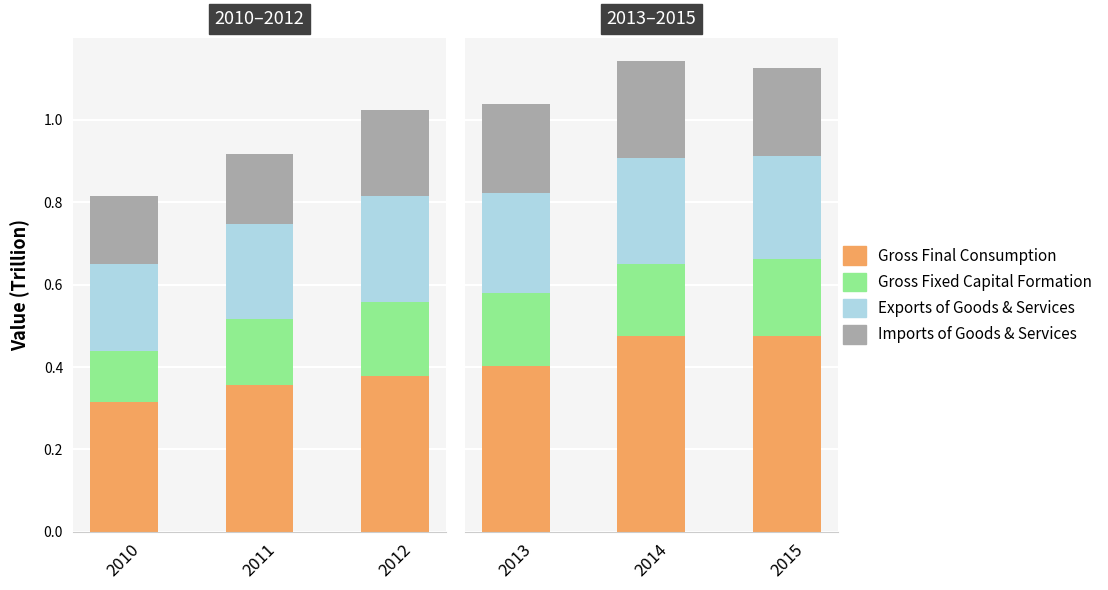

At 2014, list the series in order from smallest to largest.

Gross Fixed Capital Formation, Imports of Goods & Services, Exports of Goods & Services, Gross Final Consumption Expenditure